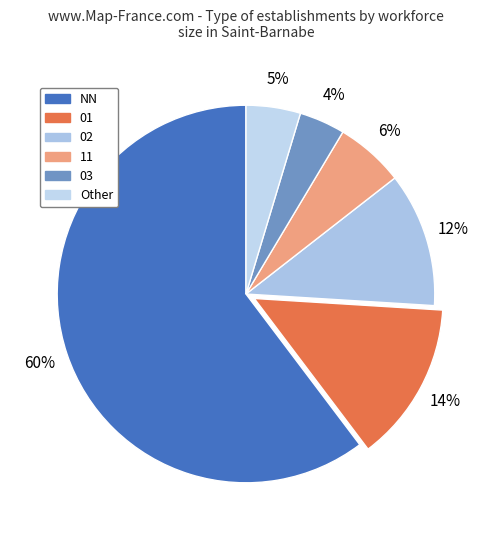

How much of the chart is everything except 02?

88.5%